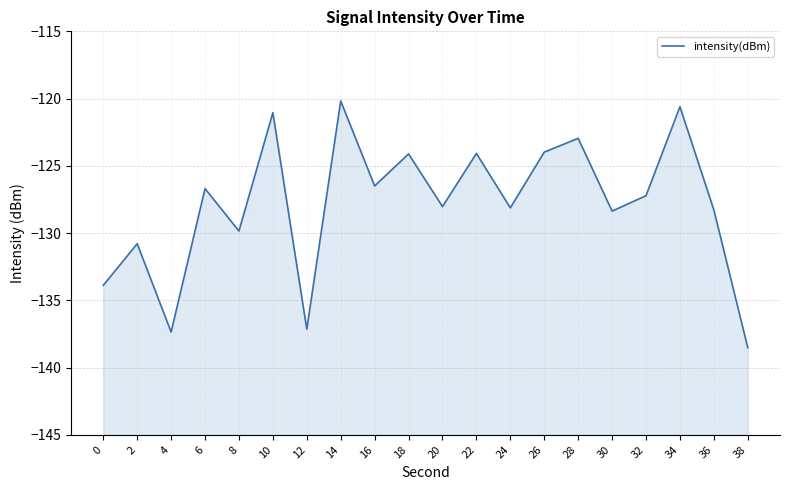

Rank the categories by value from highest to lowest.

14, 34, 10, 28, 26, 22, 18, 16, 6, 32, 20, 24, 36, 30, 8, 2, 0, 12, 4, 38